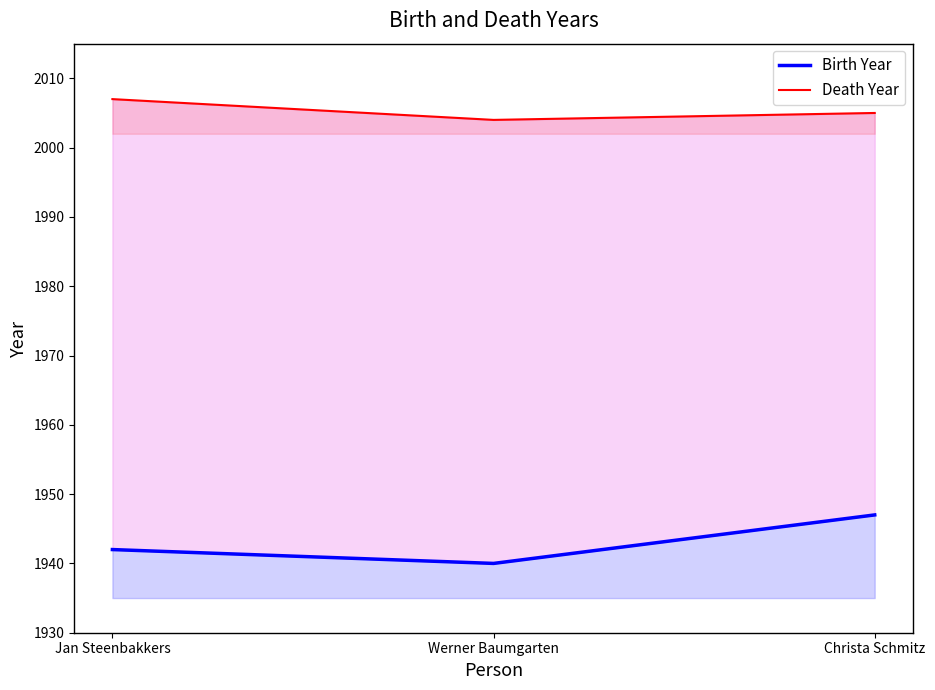

What is the approximate value of Birth Year at Christa Schmitz?

1947